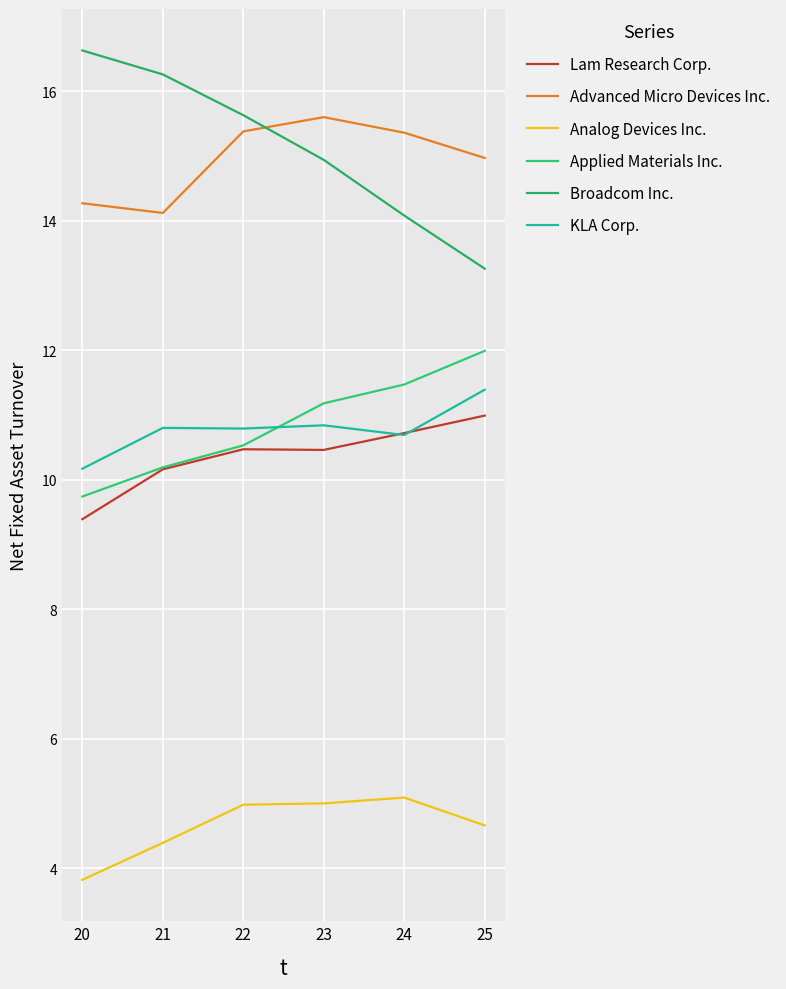

Does the chart display data point markers on the line(s)?

No